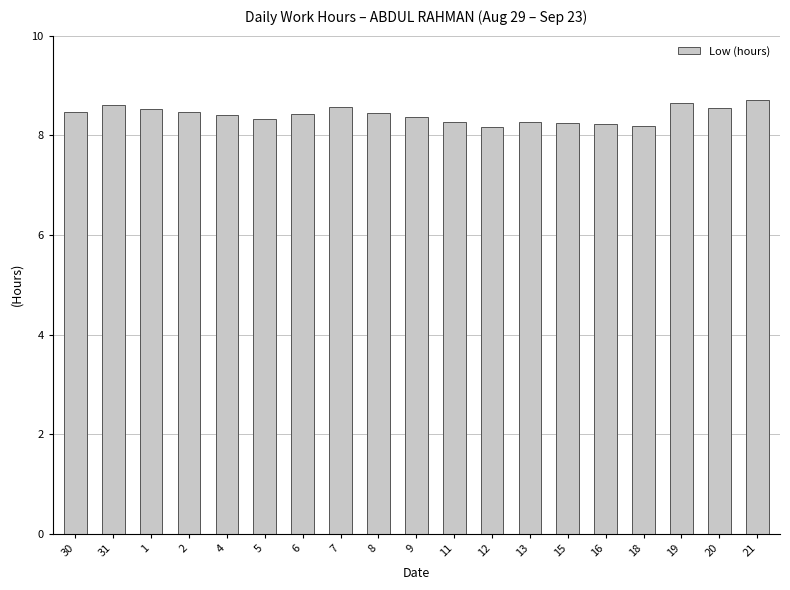

What is the sum of the values at 2 and 13?

16.7